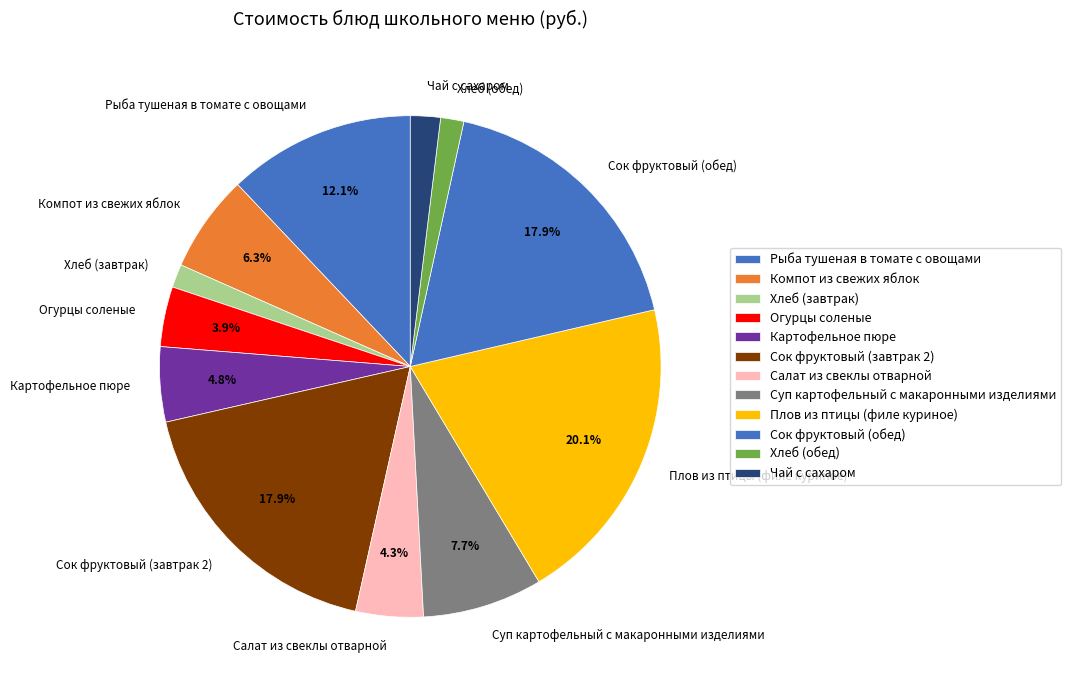

Between Картофельное пюре and Компот из свежих яблок, which is larger?

Компот из свежих яблок